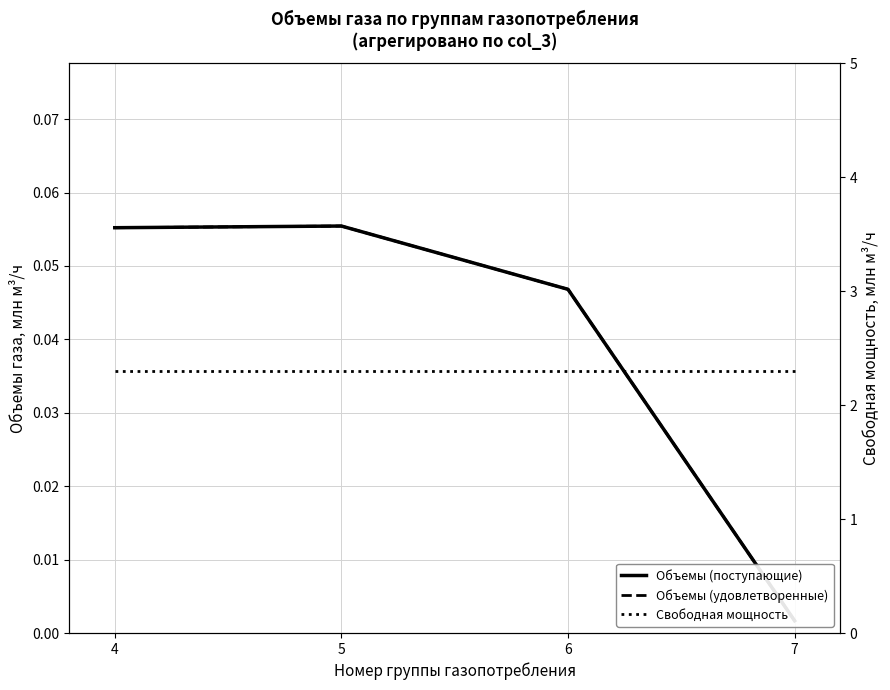

Reading left to right, extract all data points from this chart.

Объемы (поступающие): 0.1	0.1	0.0	0.0
Объемы (удовлетворенные): 0.1	0.1	0.0	0.0
Свободная мощность: 2.3	2.3	2.3	2.3